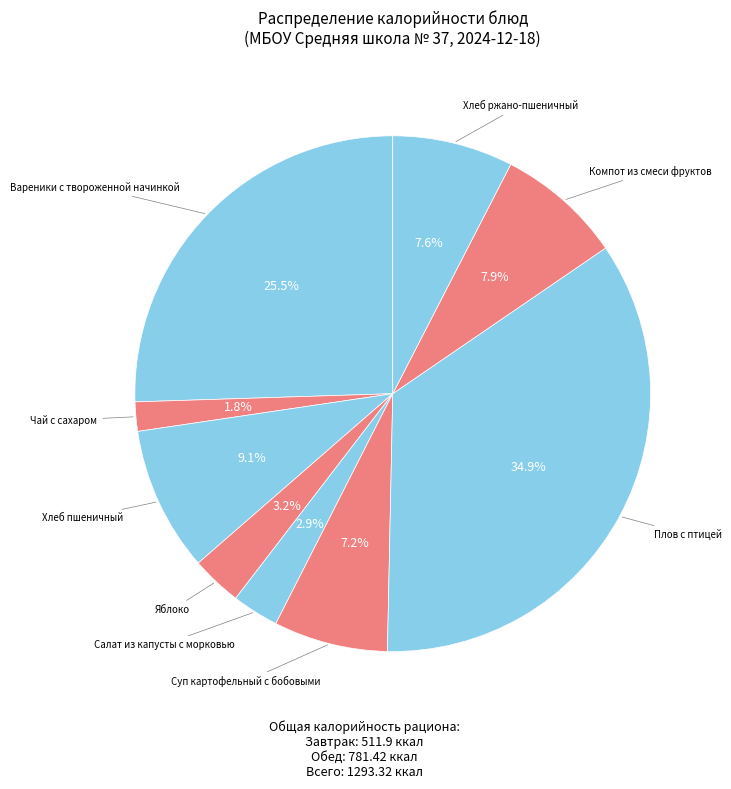

How many slices are in this pie chart?

9